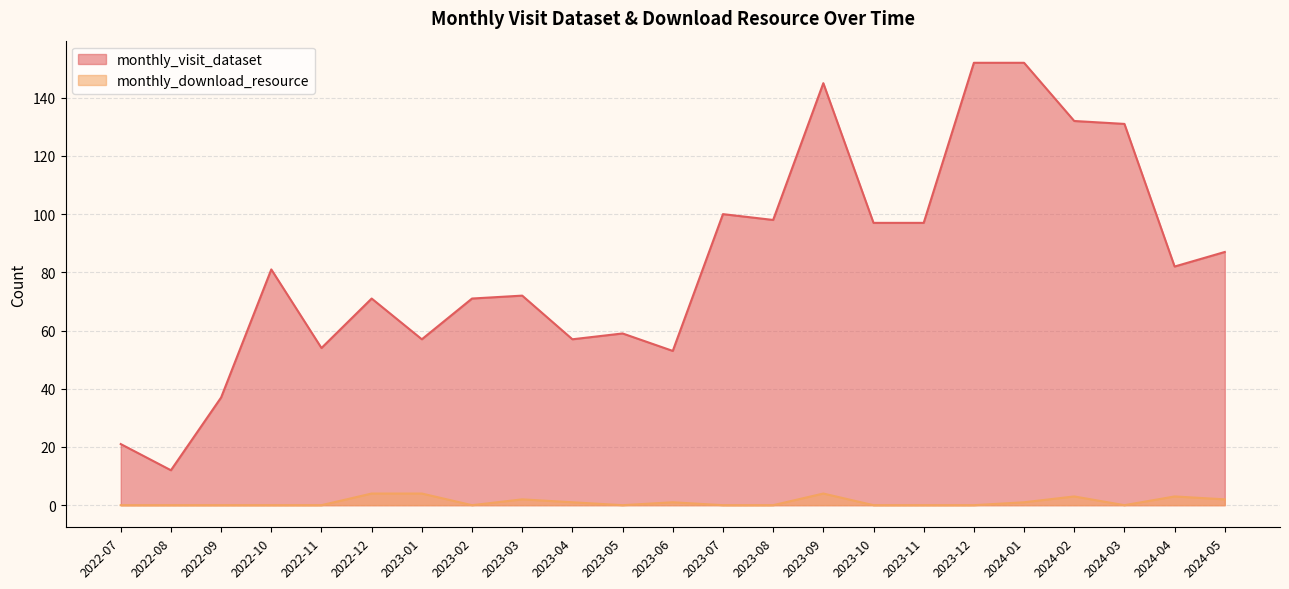

Rank the series by their maximum value, from lowest to highest.

monthly_download_resource, monthly_visit_dataset